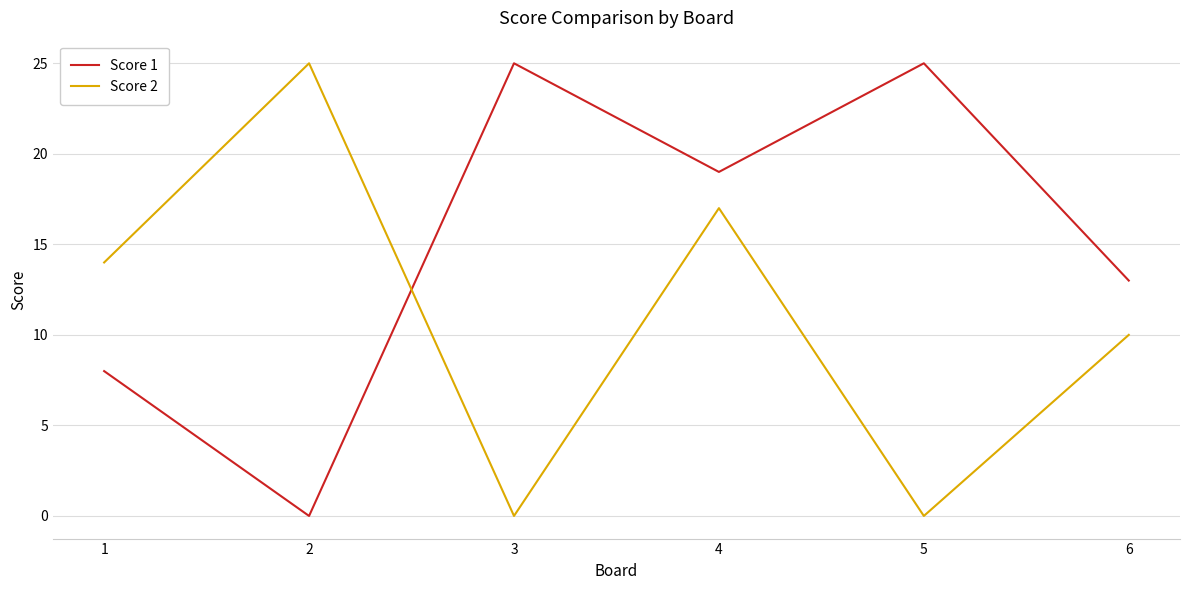

What is the difference between the maximum and second lowest values in the Score 2 series?

25